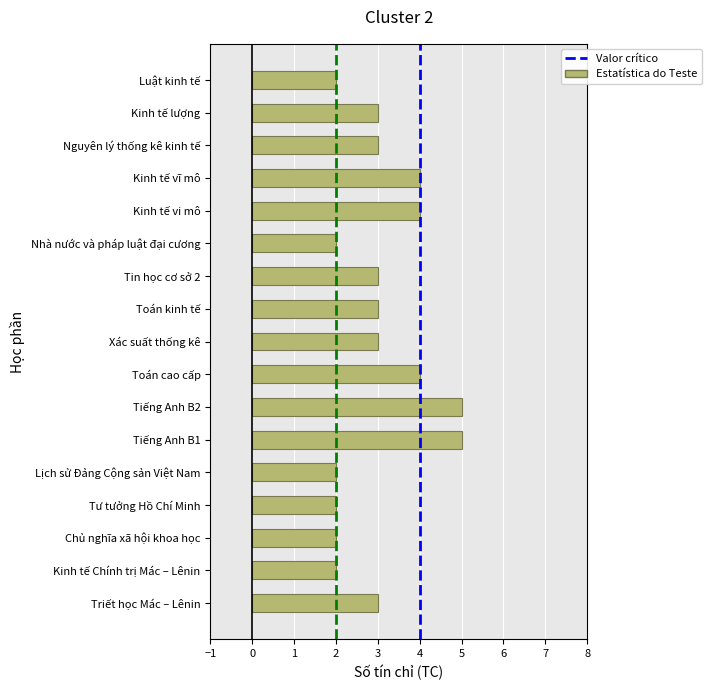

Reading top to bottom, list all the values displayed in this chart.

Luật kinh tế=2	Kinh tế lượng=3	Nguyên lý thống kê kinh tế=3	Kinh tế vĩ mô=4	Kinh tế vi mô=4	Nhà nước và pháp luật đại cương=2	Tin học cơ sở 2=3	Toán kinh tế=3	Xác suất thống kê=3	Toán cao cấp=4	Tiếng Anh B2=5	Tiếng Anh B1=5	Lịch sử Đảng Cộng sản Việt Nam=2	Tư tưởng Hồ Chí Minh=2	Chủ nghĩa xã hội khoa học=2	Kinh tế Chính trị Mác – Lênin=2	Triết học Mác – Lênin=3